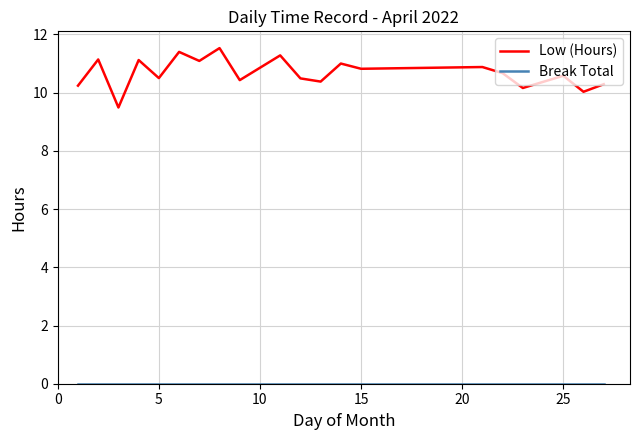

Which series has the largest total across all categories?

Low (Hours)